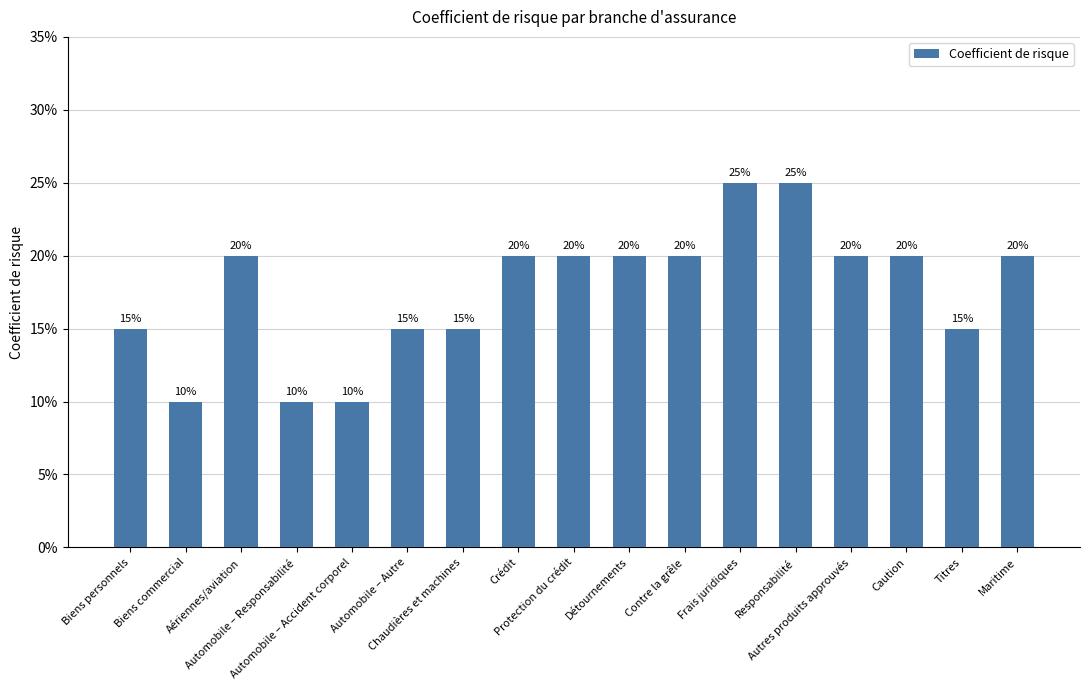

What is the label of the 1st bar from the right?

Maritime